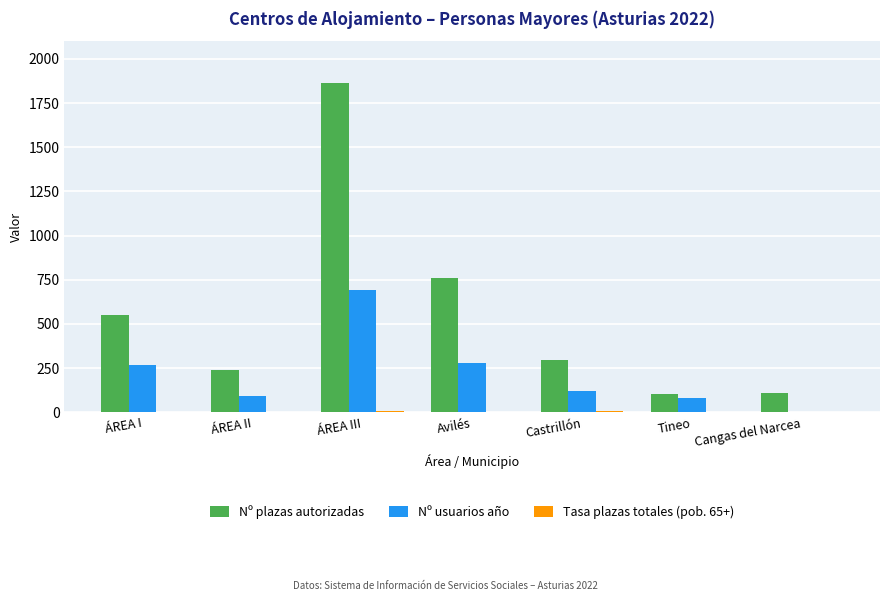

Which label corresponds to the largest value in the chart?

ÁREA III